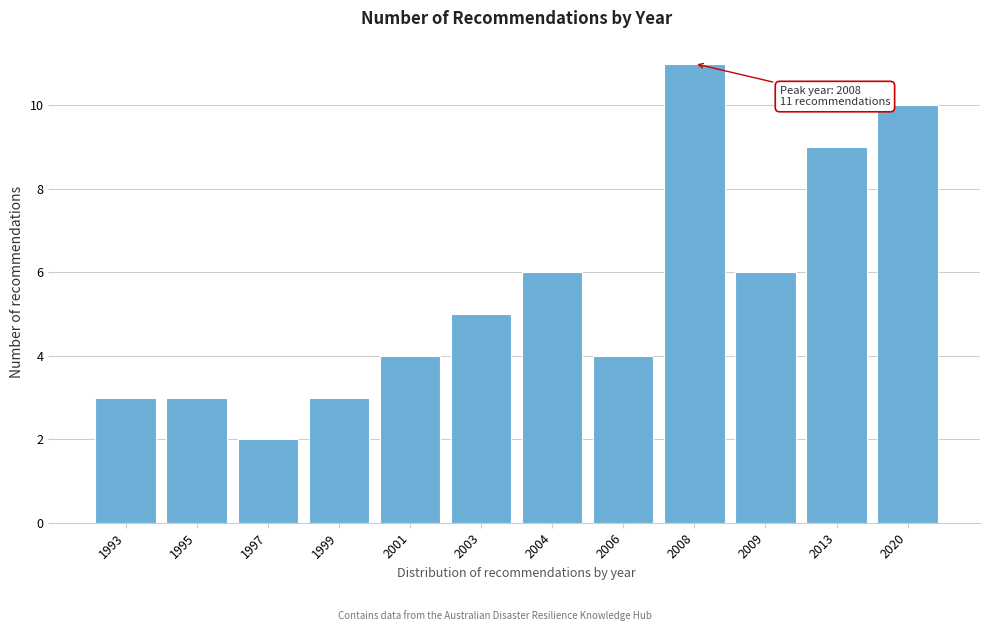

Reading left to right, list all the values displayed in this chart.

3	3	2	3	4	5	6	4	11	6	9	10